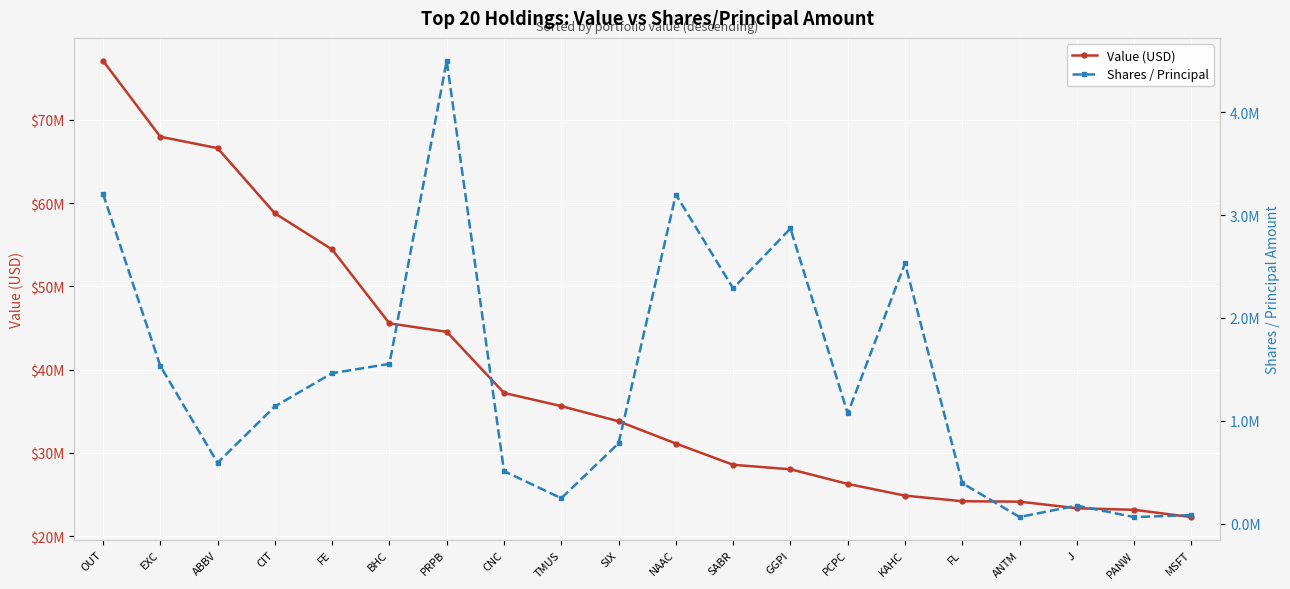

Reading left to right, transcribe all the data shown in this chart.

Value (USD): OUT=77117000	EXC=67983000	ABBV=66611000	CIT=58778000	FE=54435000	BHC=45554000	PRPB=44541000	CNC=37198000	TMUS=35610000	SIX=33789000	NAAC=31118000	SABR=28559000	GGPI=28021000	PCPC=26260000	KAHC=24856000	FL=24181000	ANTM=24130000	J=23340000	PANW=23149000	MSFT=22273000
Shares / Principal: OUT=3209205	EXC=1534268	ABBV=591359	CIT=1139320	FE=1462906	BHC=1553673	PRPB=4503603	CNC=510051	TMUS=245873	SIX=780700	NAAC=3201486	SABR=2288396	GGPI=2871017	PCPC=1071273	KAHC=2531120	FL=392361	ANTM=63200	J=174938	PANW=62389	MSFT=82219